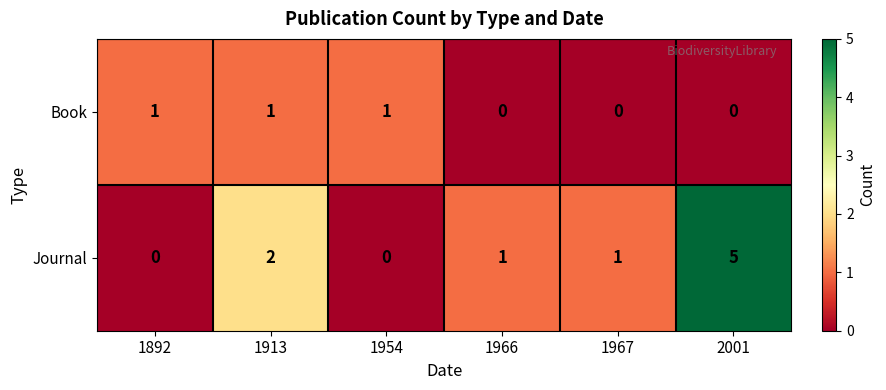

Is the value of Book at 1892 greater than the value of Journal at 1892?

Yes